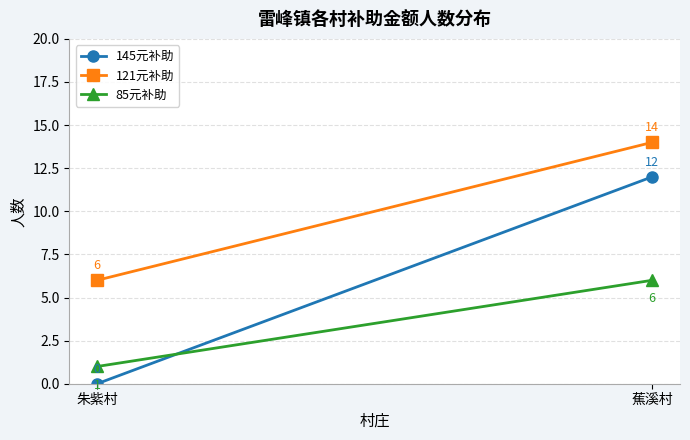

Reading left to right, what are all the values shown in this chart?

145元补助: 朱紫村=0	蕉溪村=12
121元补助: 朱紫村=6	蕉溪村=14
85元补助: 朱紫村=1	蕉溪村=6